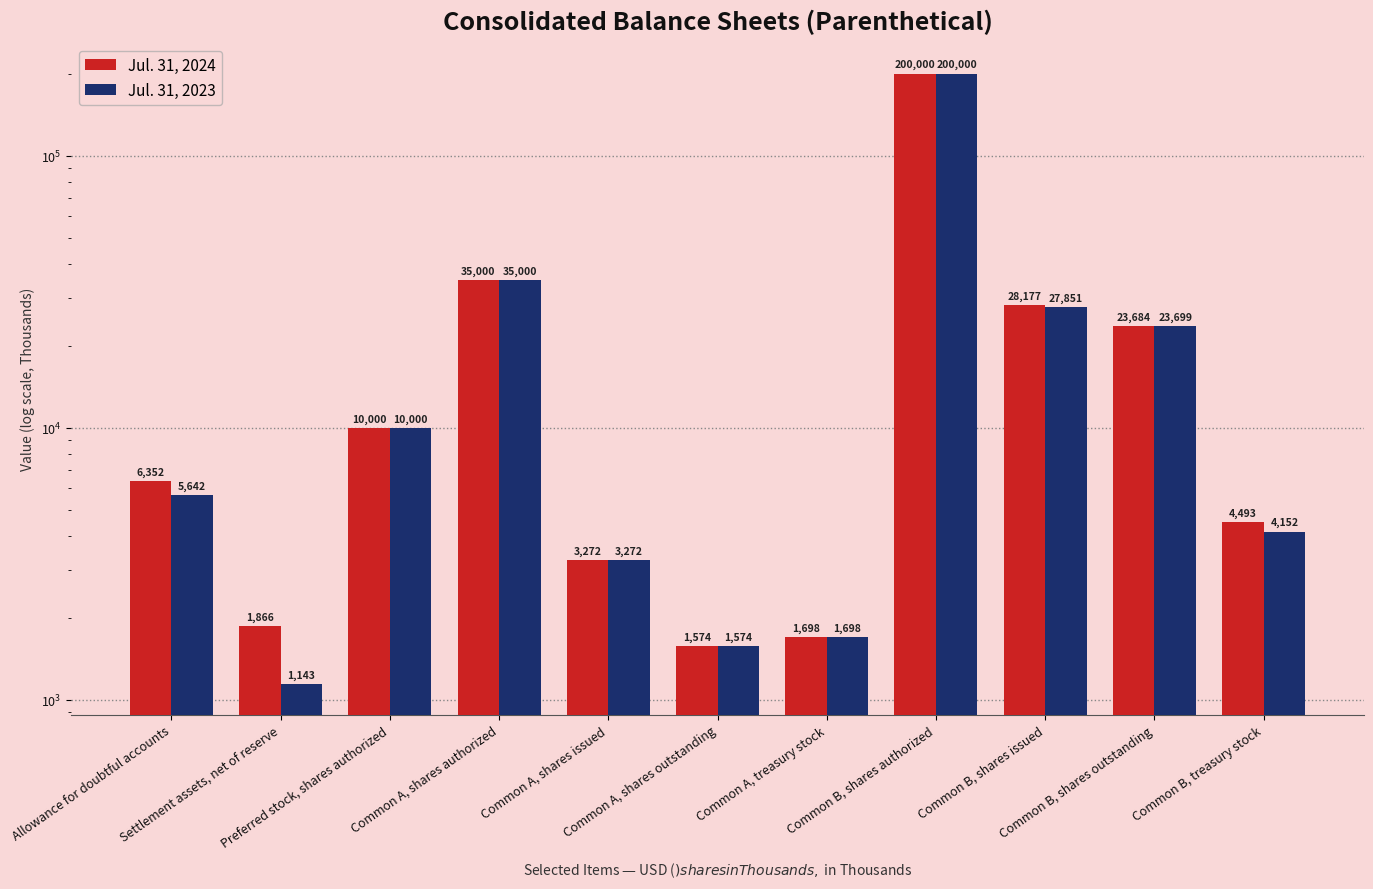

Is it true that Jul. 31, 2023 equals 3272 at Common A, shares issued?

True